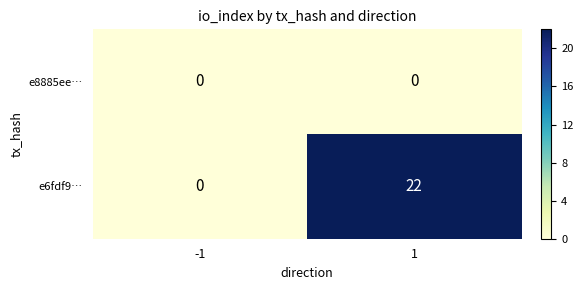

The value of e8885ee… at -1 is 0. True or false?

True